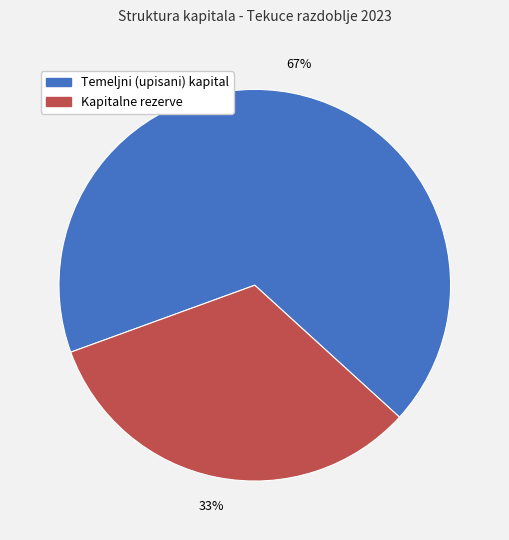

Does Temeljni (upisani) kapital represent more than half of the total?

Yes